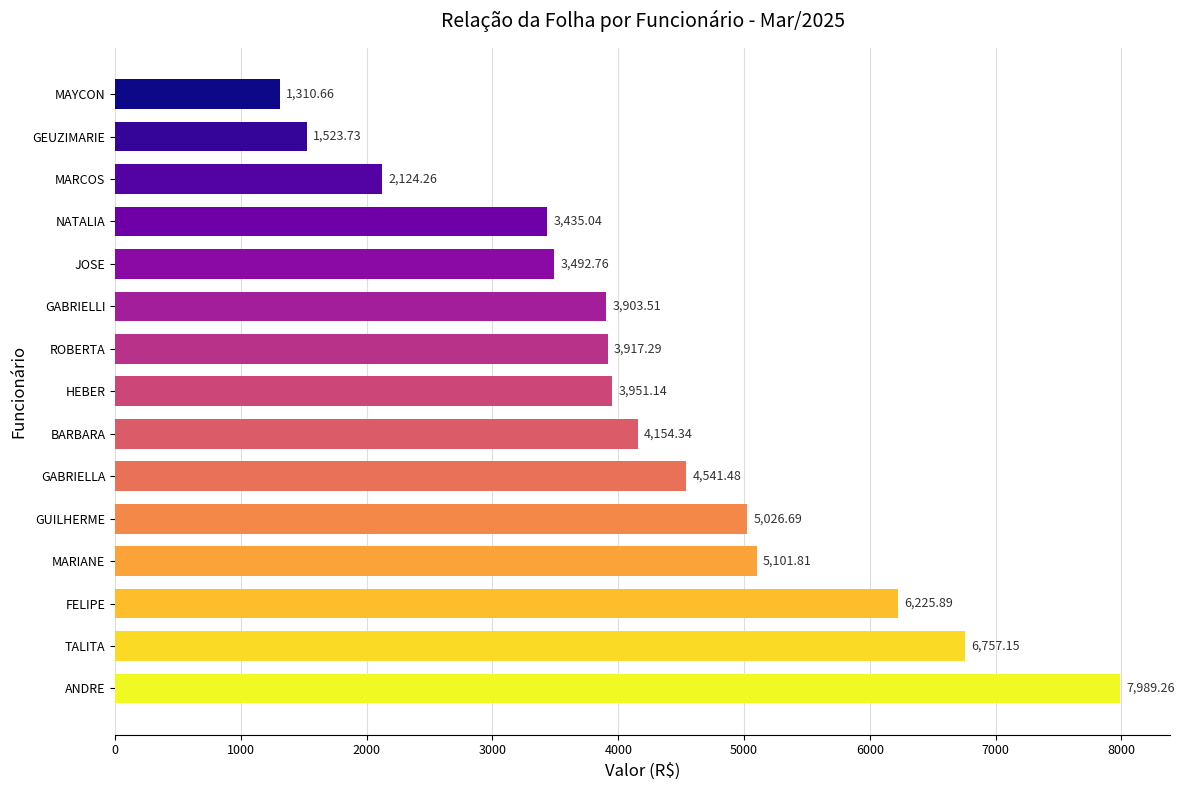

At which label is the value closest to 4649?

GABRIELLA